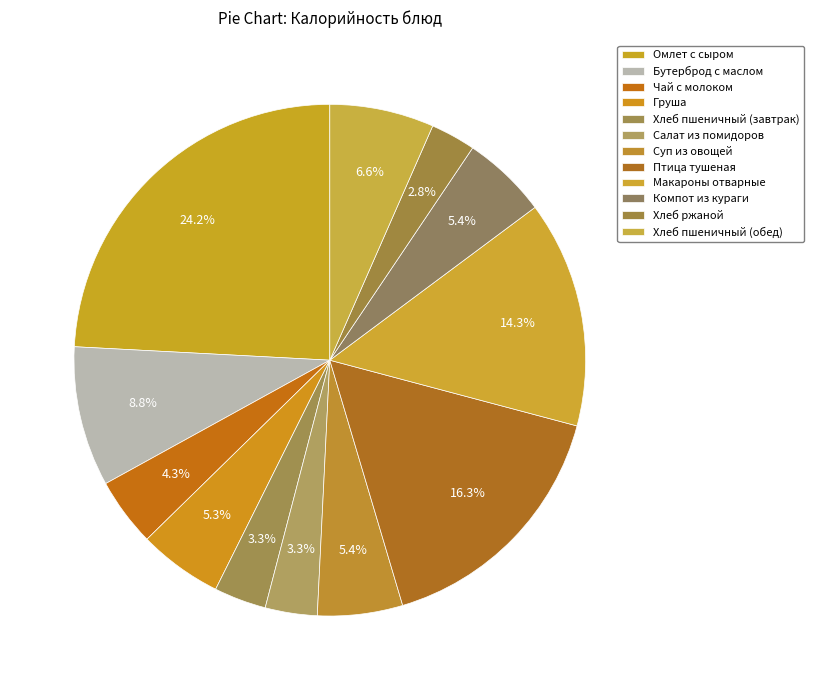

How many slices are in this pie chart?

12